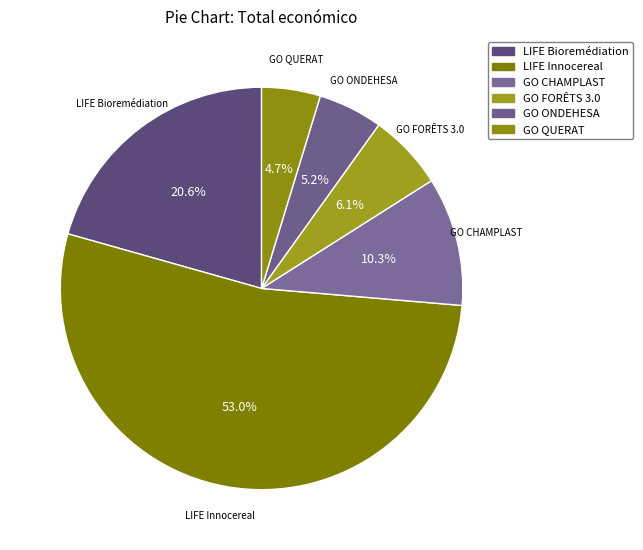

To the nearest percent, what is the combined percentage of GO CHAMPLAST and GO ONDEHESA?

16%